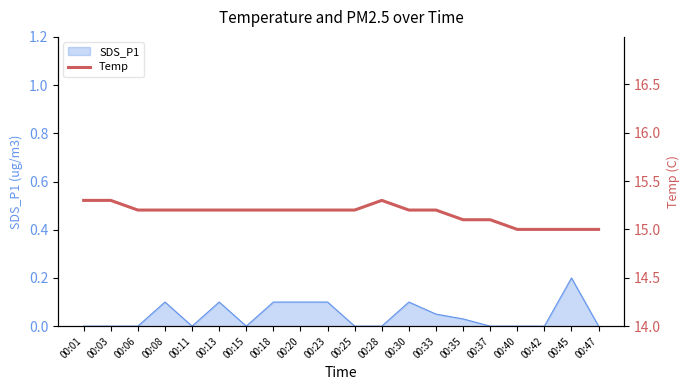

Does the chart have visible grid lines?

No